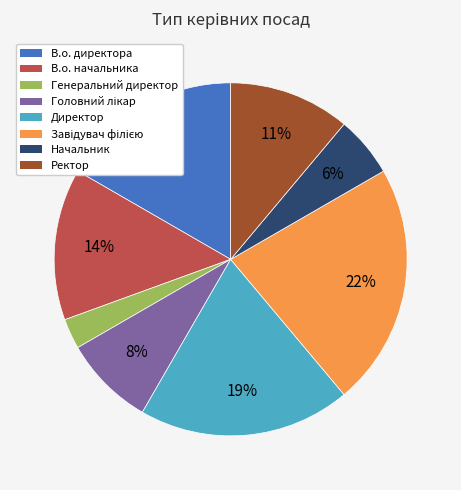

The В.о. директора slice represents 10% of the pie. True or false?

False